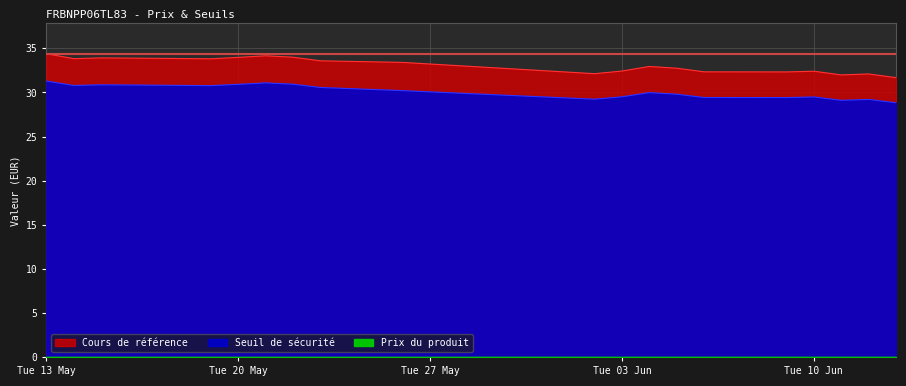

Which series has the largest total across all categories?

Cours de référence